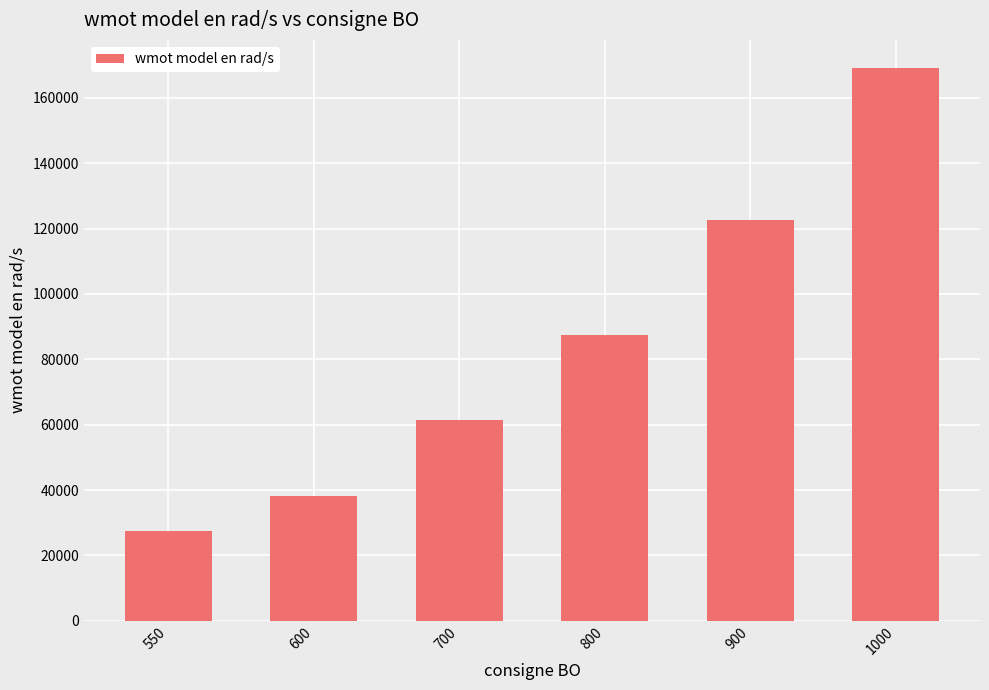

What is the sum of the values at 800 and 550?

114905.0